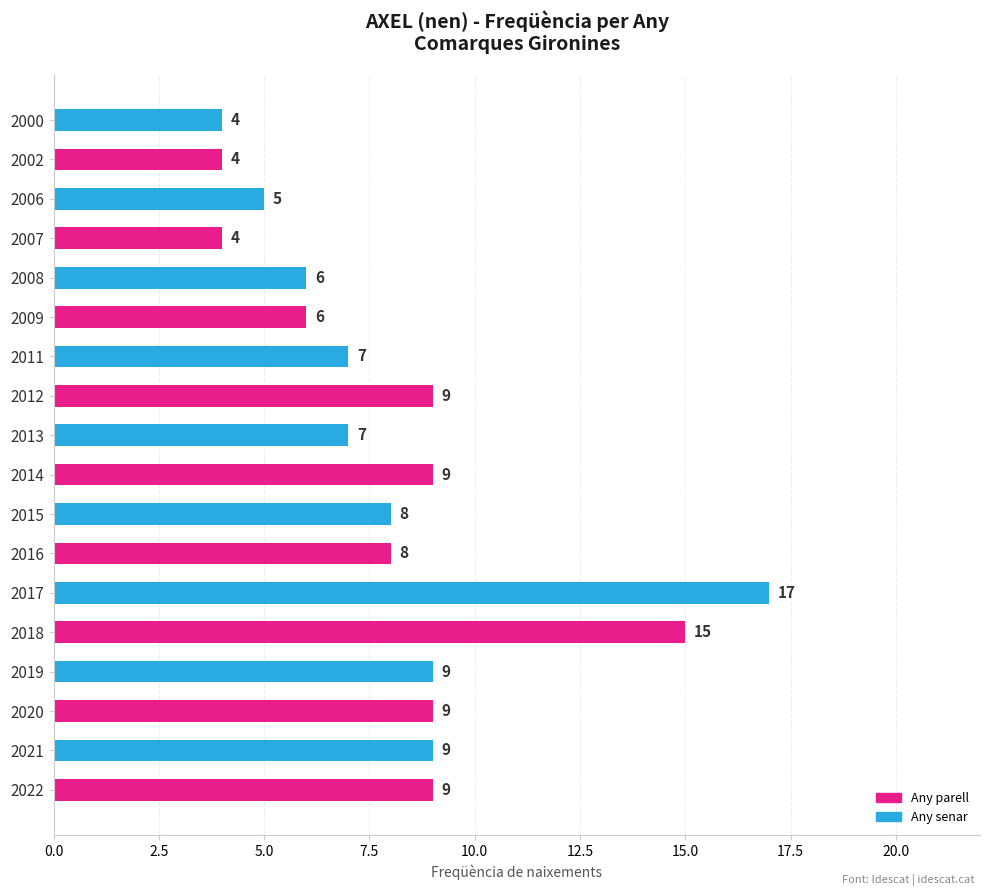

What is the sum of all values?

145